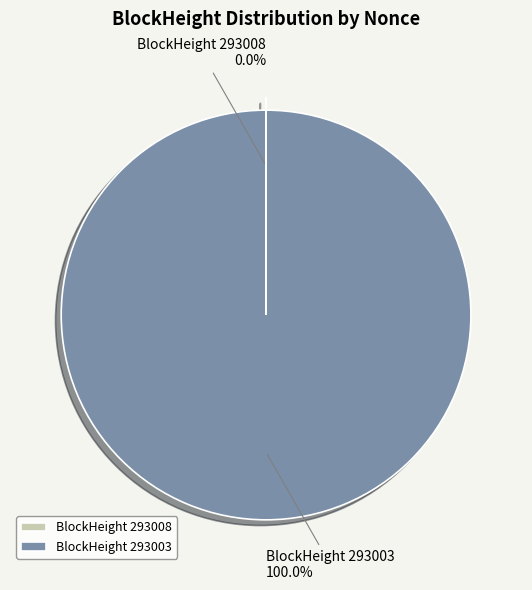

Which slice is the largest?

BlockHeight 293003